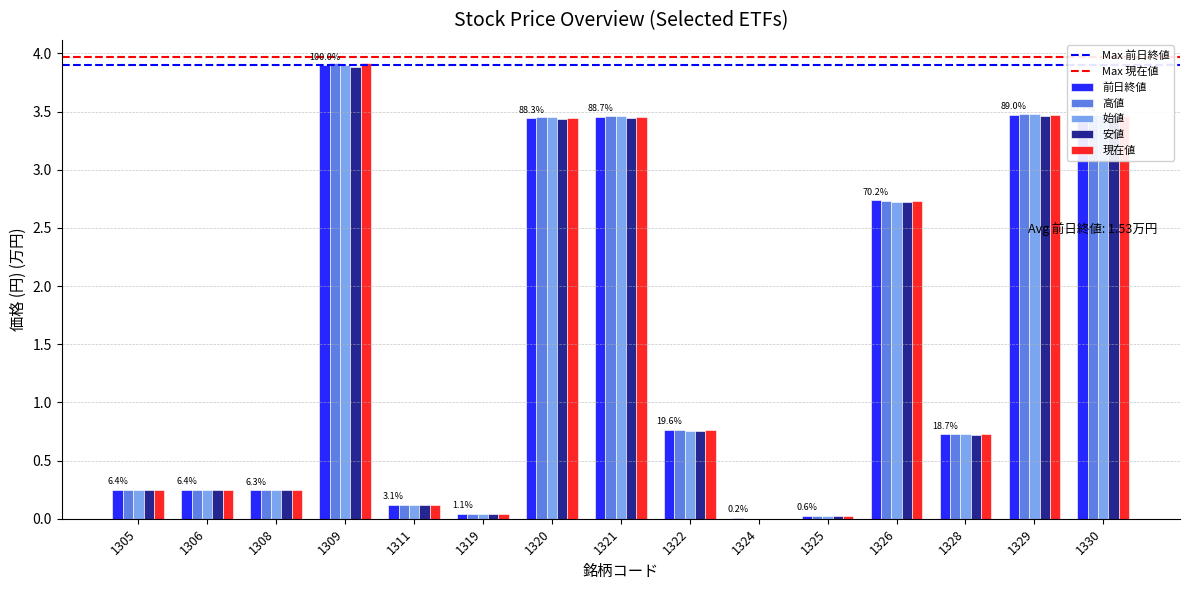

The value of 始値 at 1322 is 0.5. True or false?

False